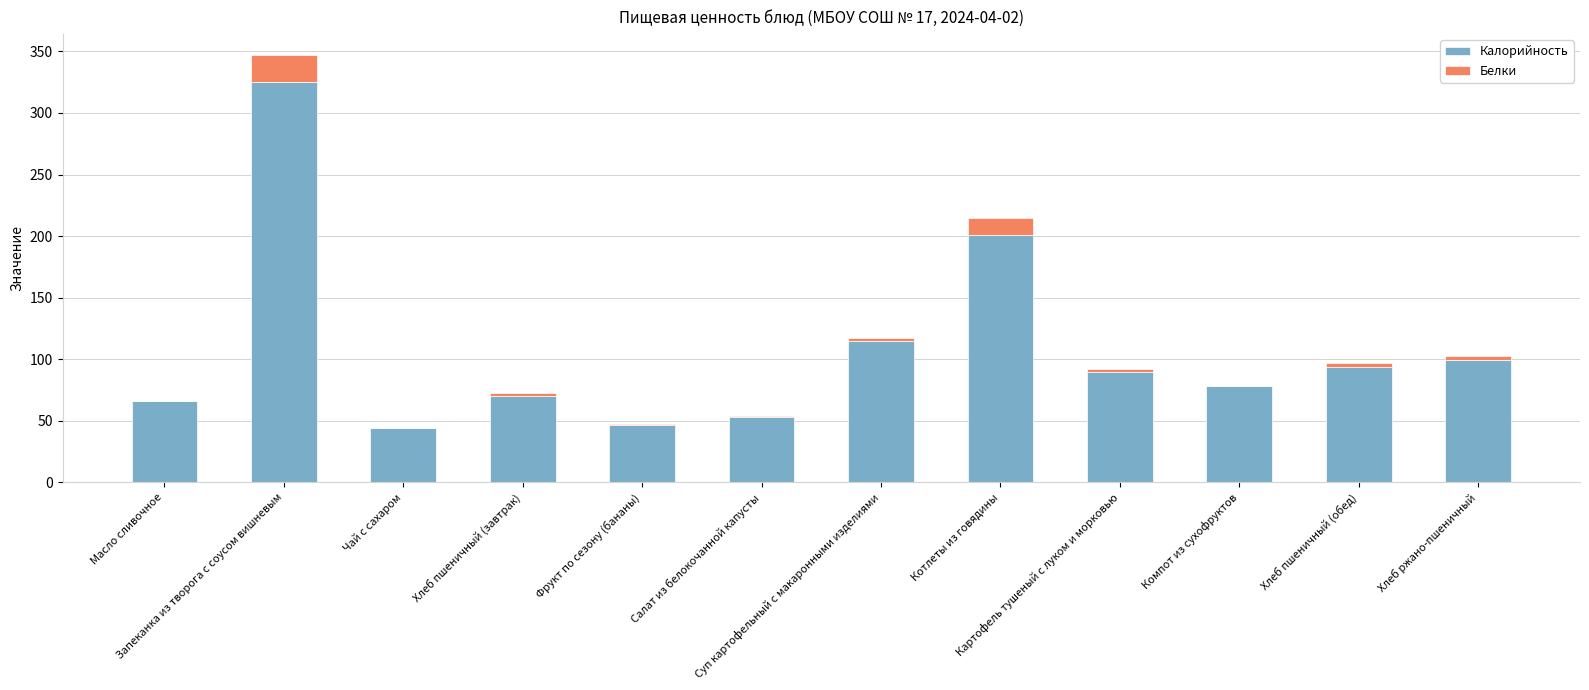

What is the maximum value for Калорийность?

325.0